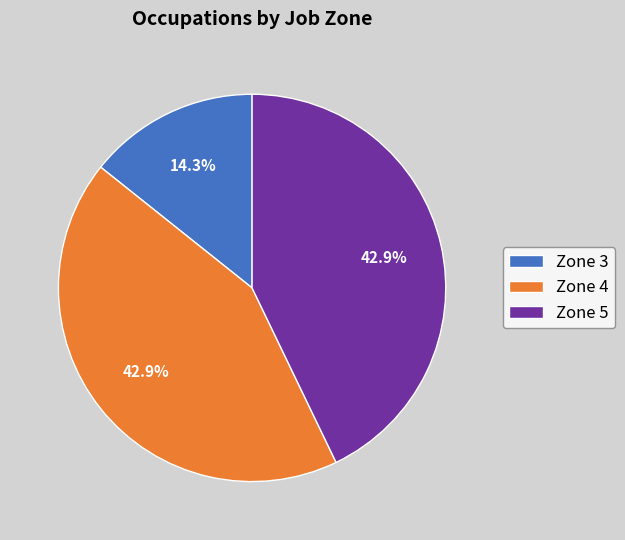

To the nearest percent, what is the difference between the largest and smallest slice percentages?

29%